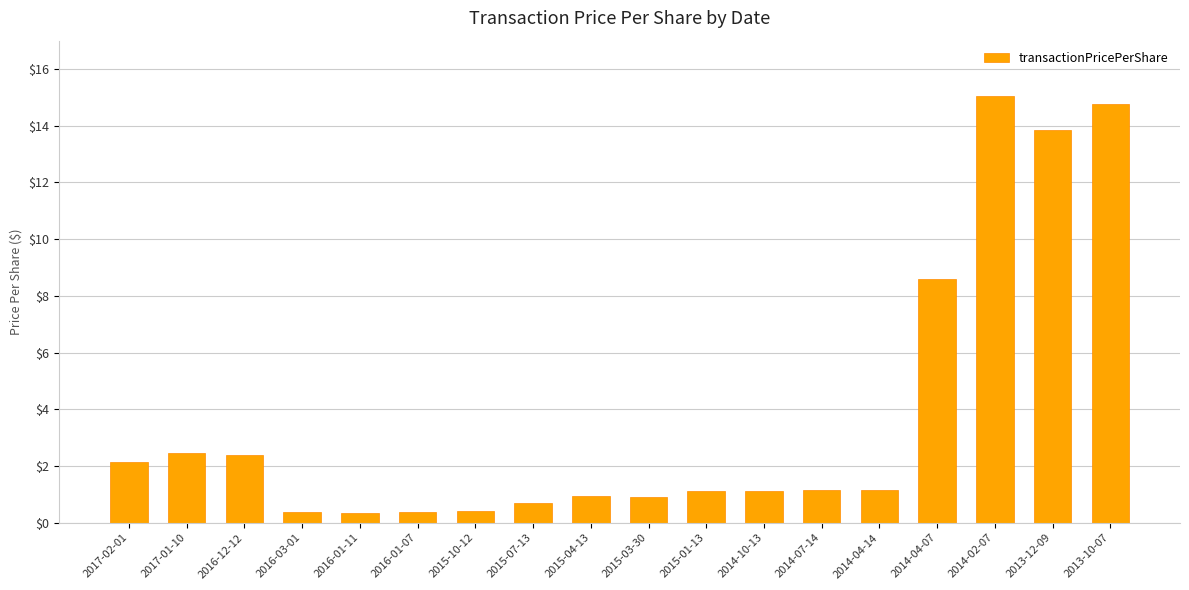

What is the label of the 17th bar from the right?

2017-01-10